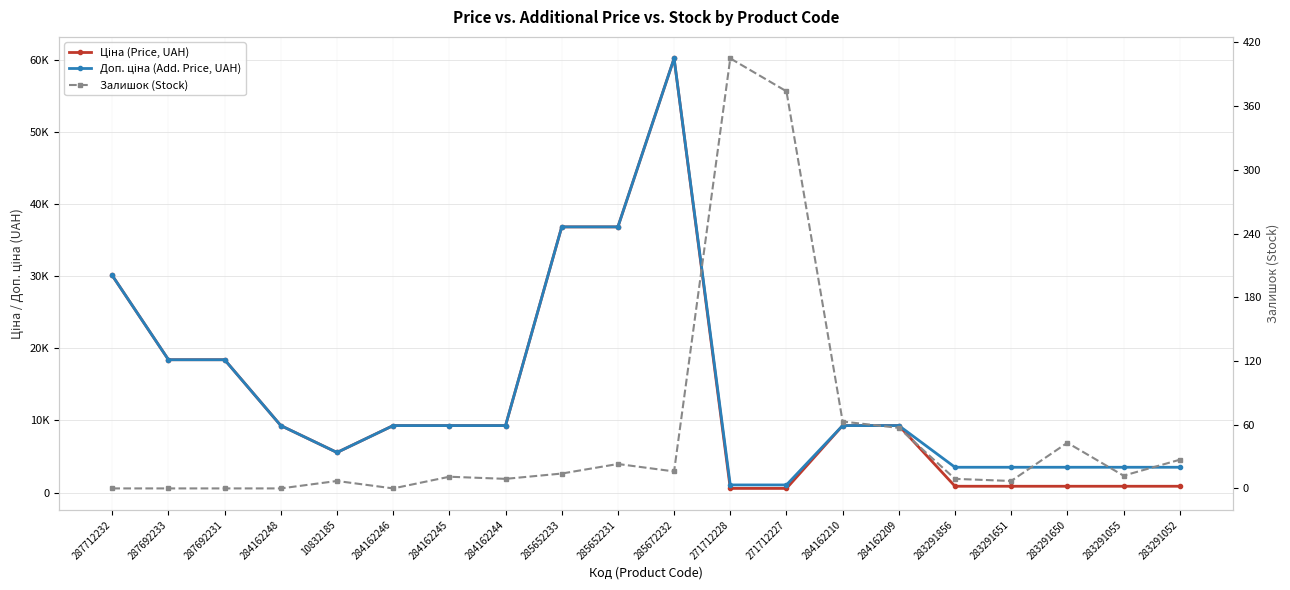

How many lines are shown in the chart?

3